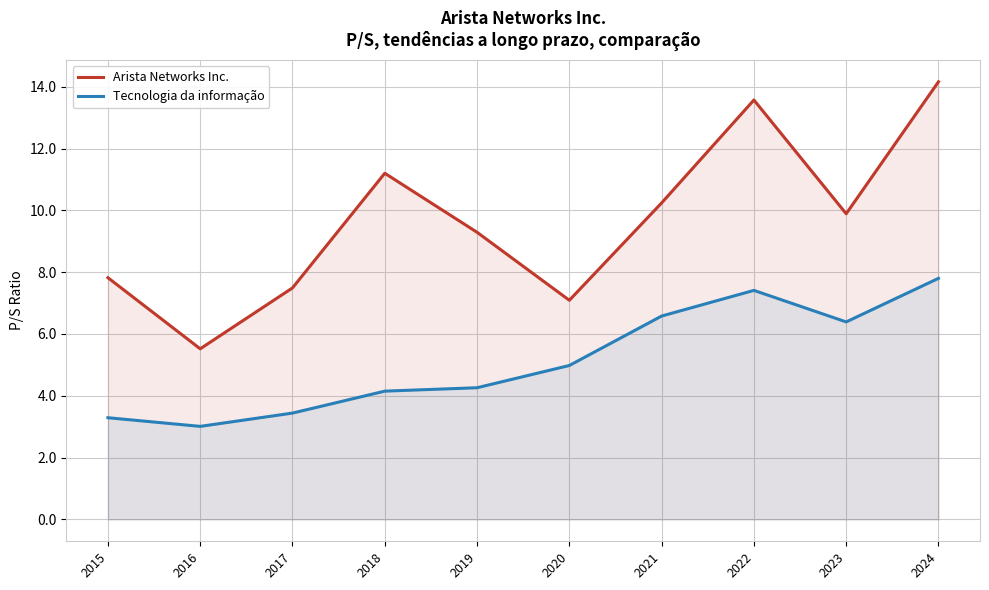

At which category does Arista Networks Inc. reach its first local valley?

2016